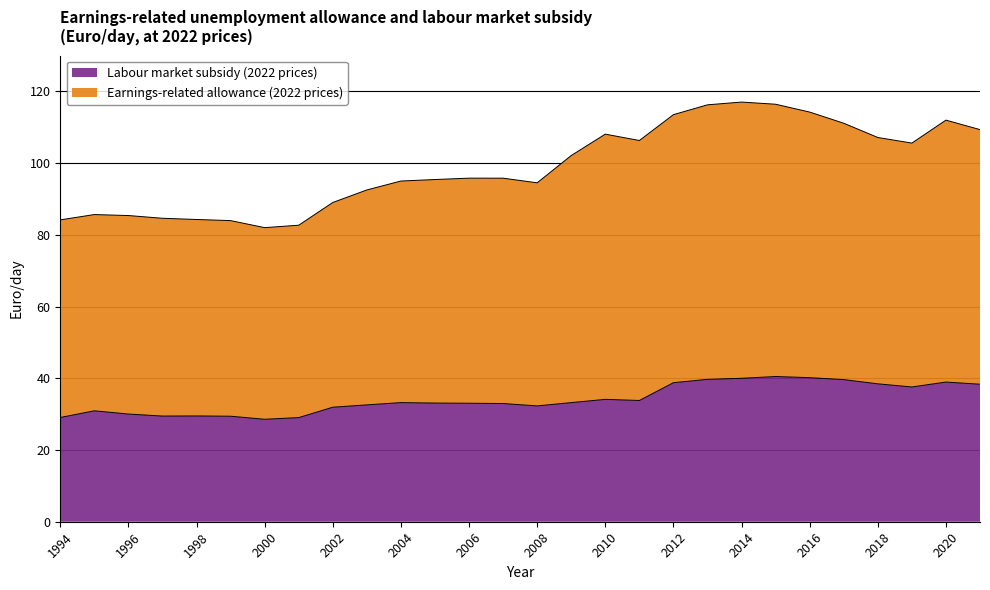

True or false: Labour market subsidy (2022 prices) and Earnings-related allowance (2022 prices) cross at least once.

False